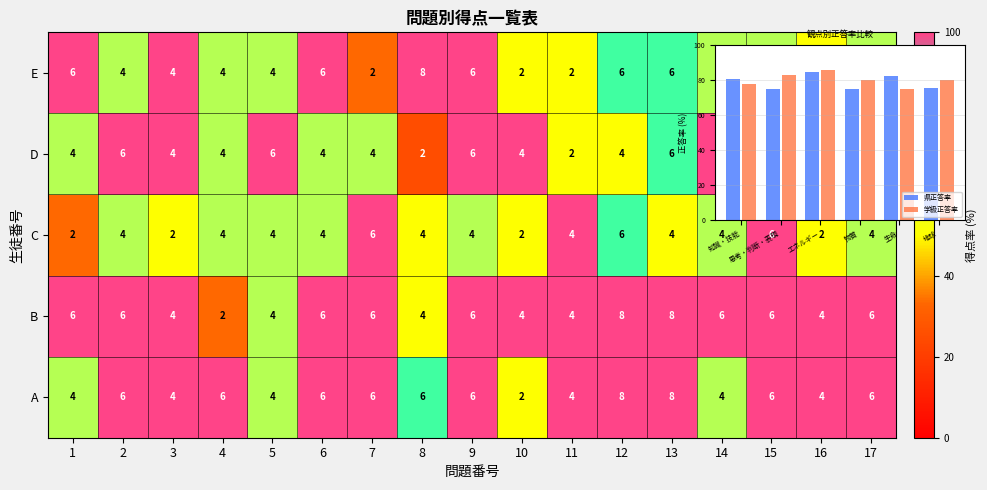

Reading left to right, transcribe all the data shown in this chart.

県正答率: 知識・技能=80.6	思考・判断・表現=74.7	エネルギー=84.7	物質=74.8	生命=82.4	地球=75.6
学級正答率: 知識・技能=77.7	思考・判断・表現=82.7	エネルギー=85.7	物質=80.0	生命=75.0	地球=80.0